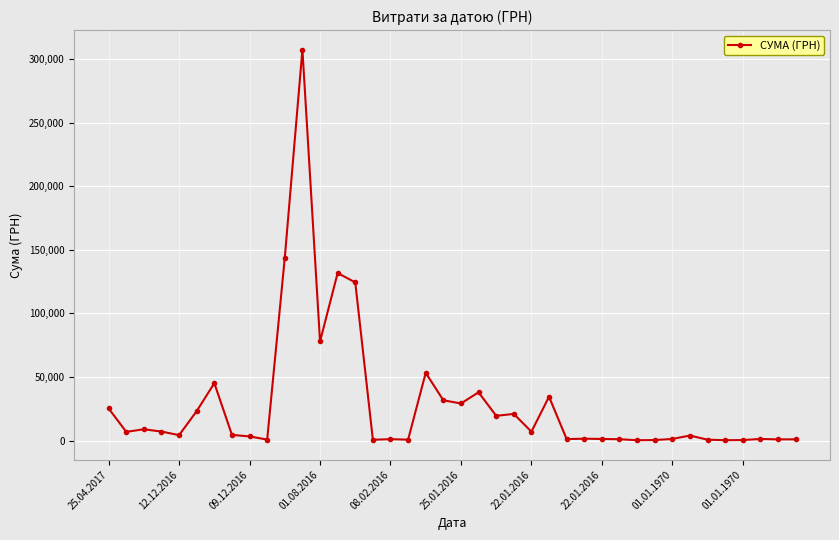

What is the average value?

29176.9